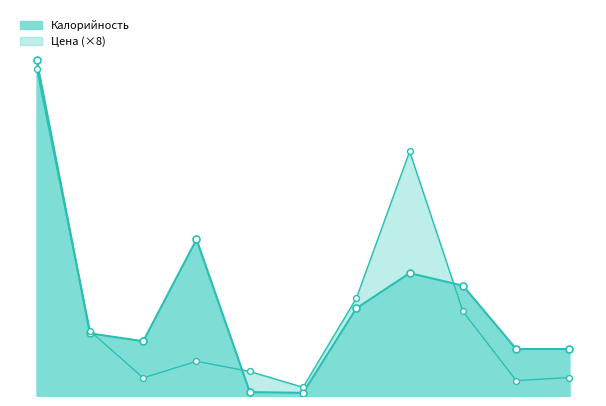

At how many categories does at least one series exceed 424?

1